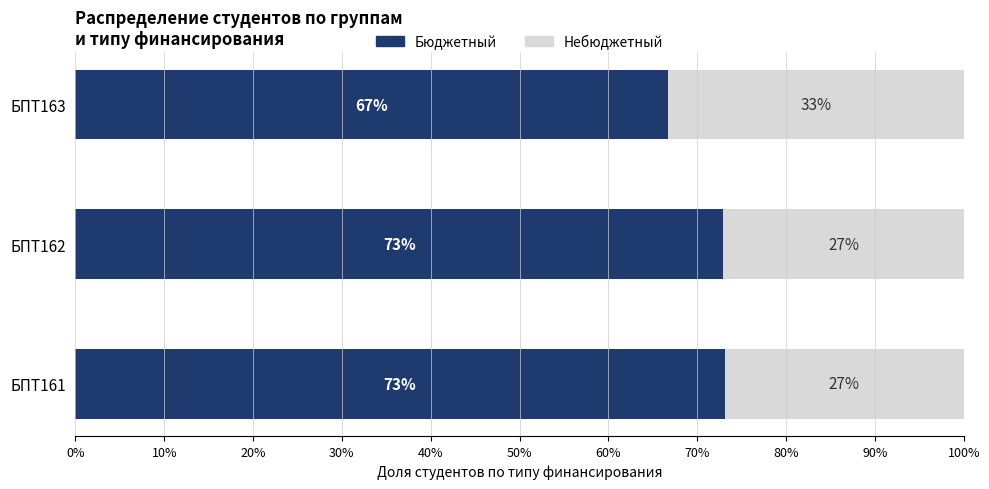

Where is Бюджетный nearest to the value 69?

БПТ163